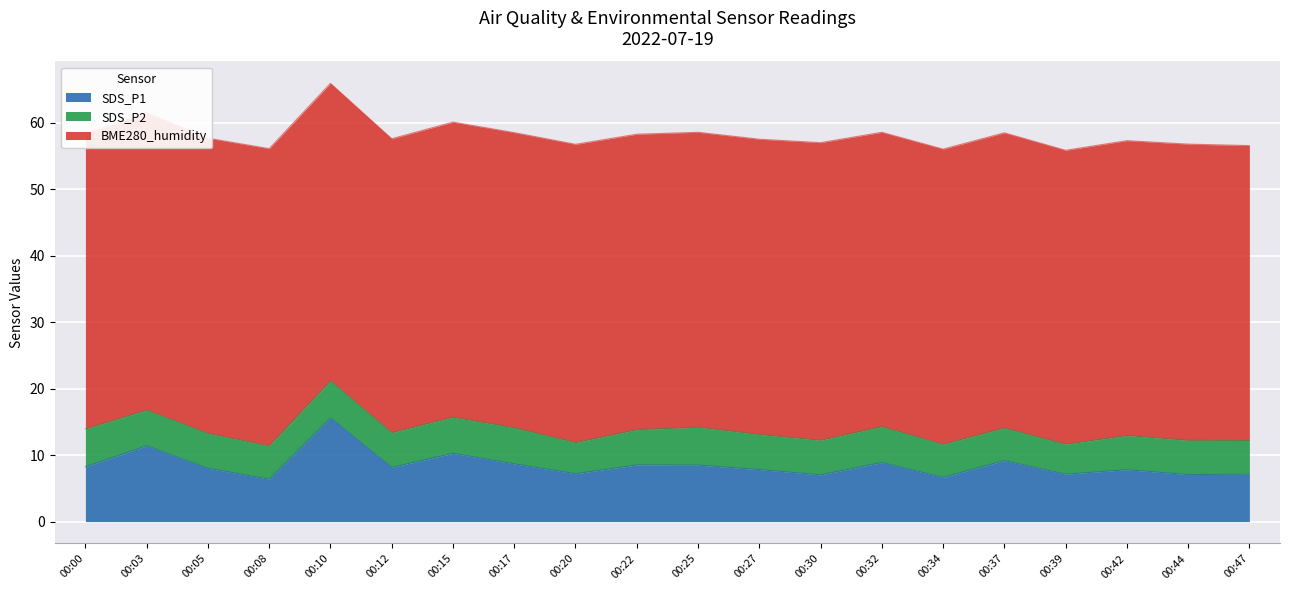

Is it true that BME280_humidity equals 19.2 at 00:20?

False